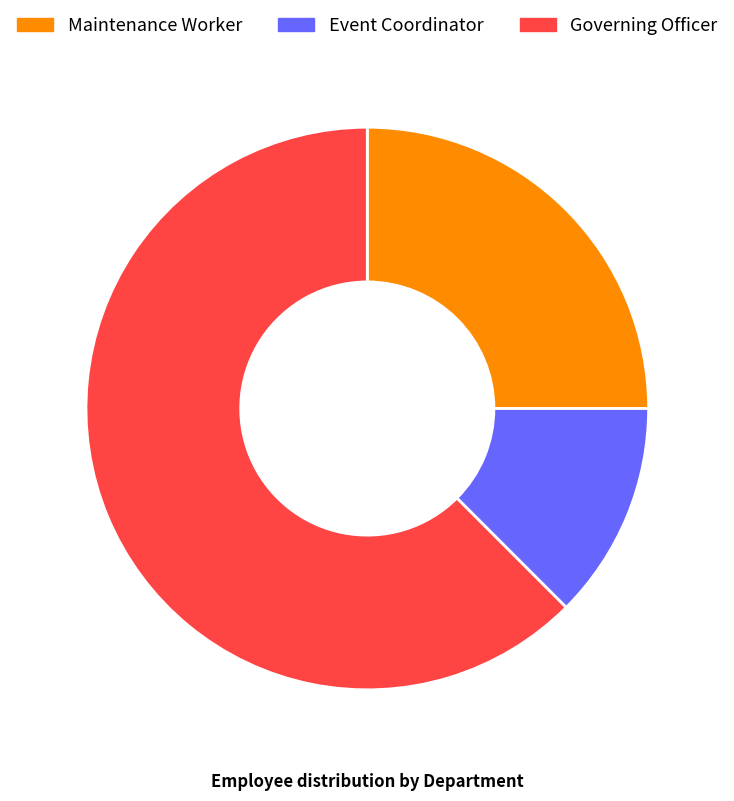

Is there any slice that represents more than half of the pie?

Yes